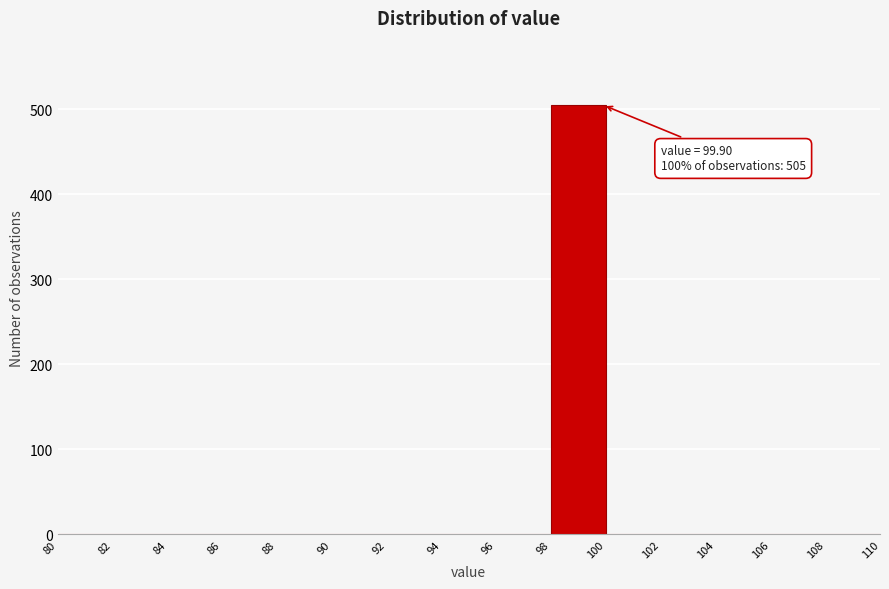

Over which range of the x-axis is the bar tallest?

98 to 100